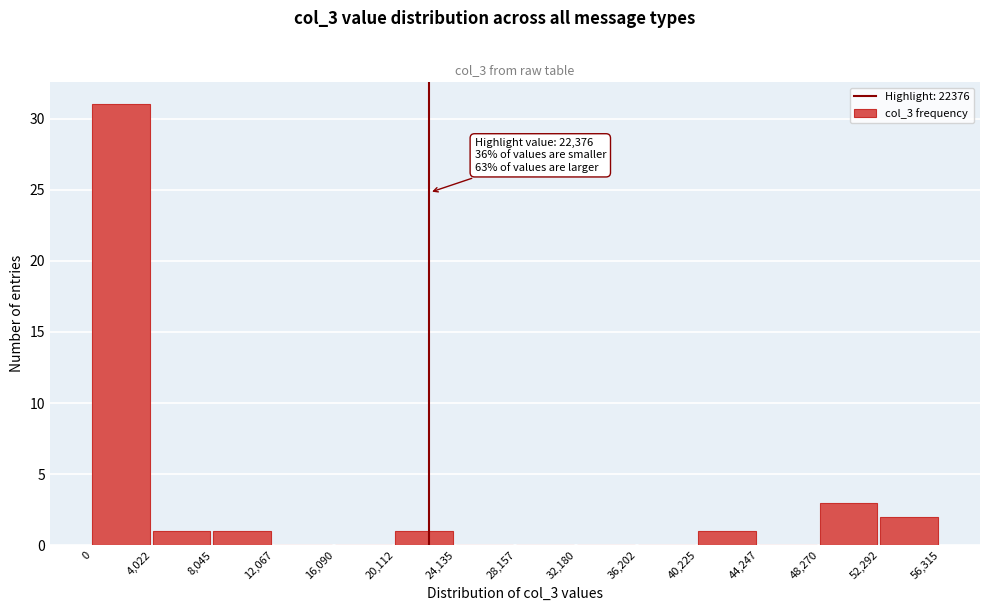

Over which range of the x-axis is the bar tallest?

0 to 4,022